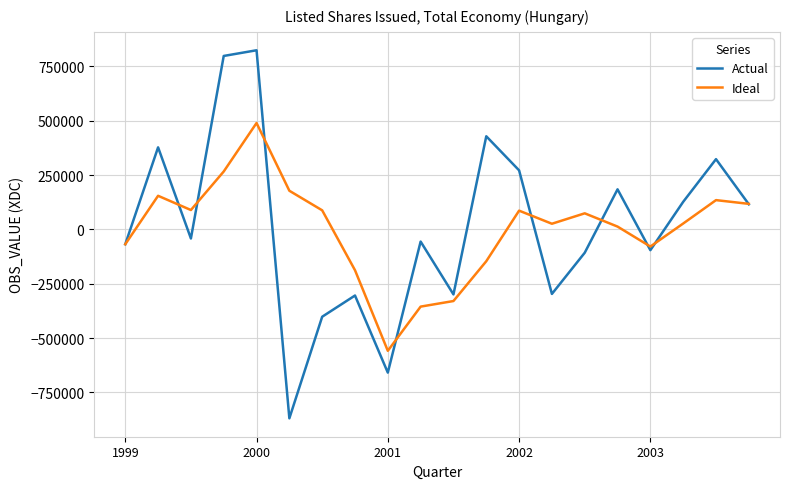

Rank the series by their maximum value, from lowest to highest.

Ideal, Actual